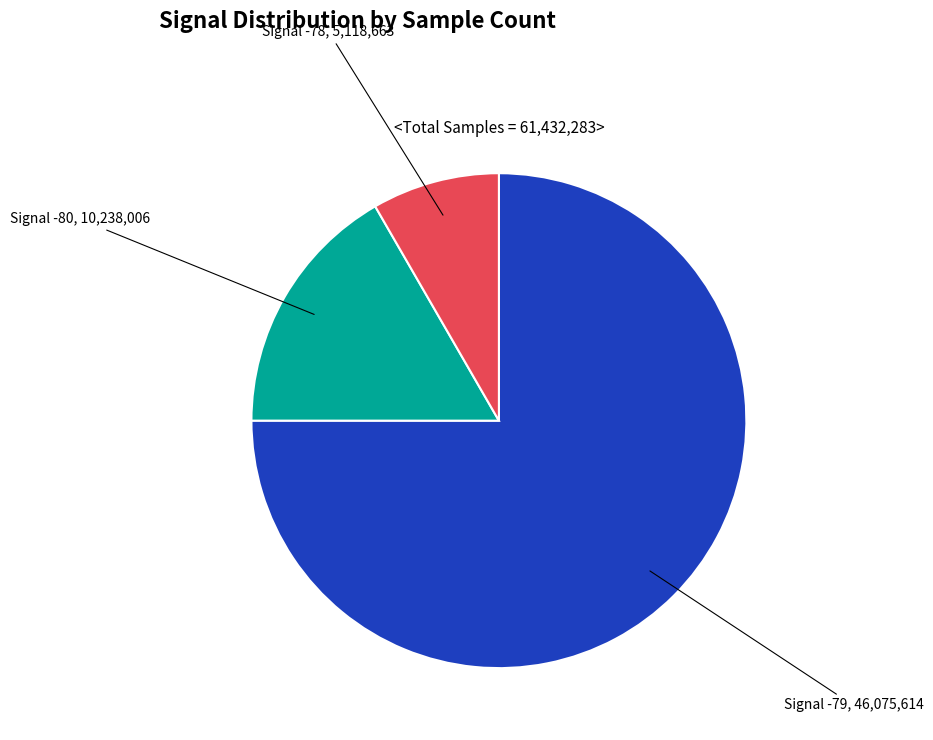

Is there any slice that represents more than half of the pie?

Yes